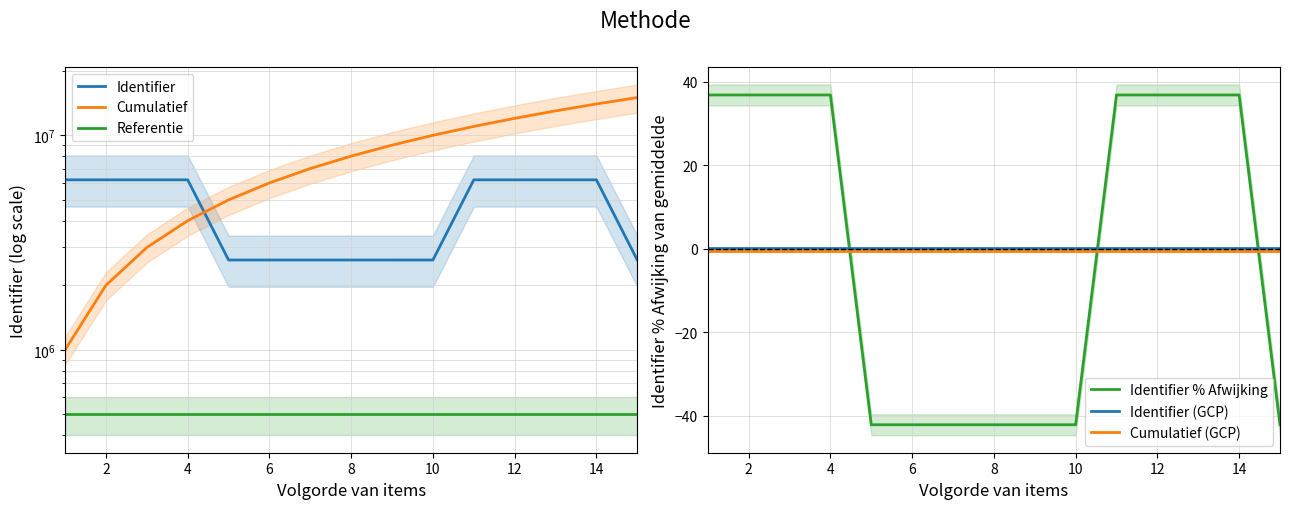

True or false: Cumulatief (GCP) and Identifier (GCP) intersect in this chart.

False